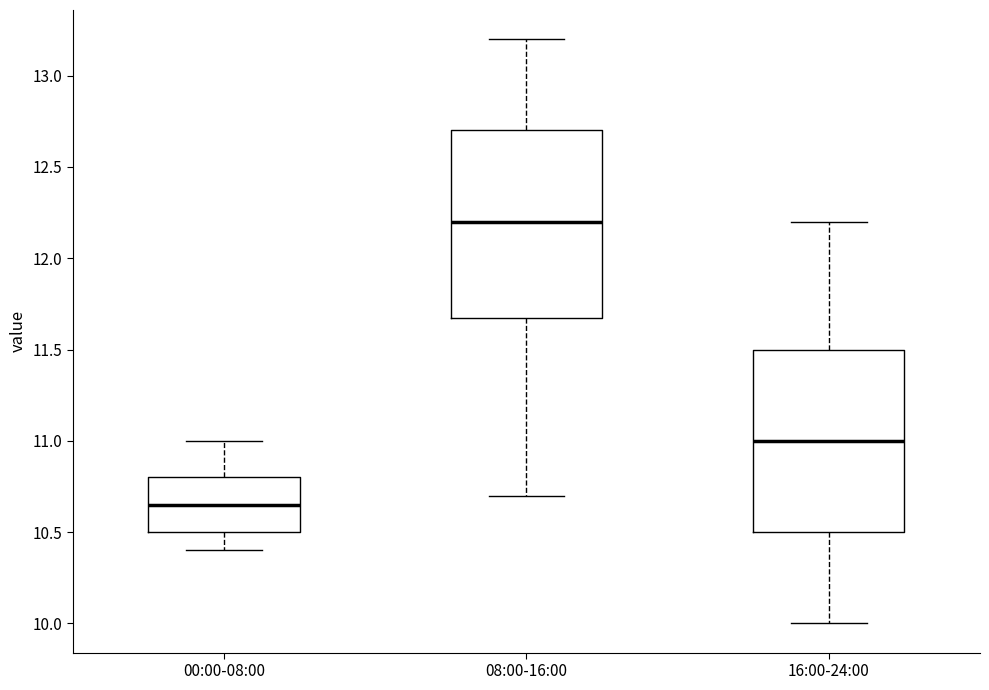

Which box has the highest median line?

08:00-16:00